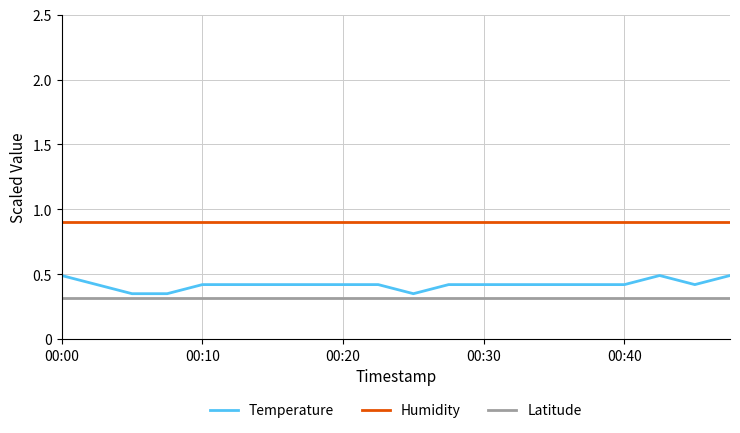

True or false: Temperature and Humidity cross at least once.

False